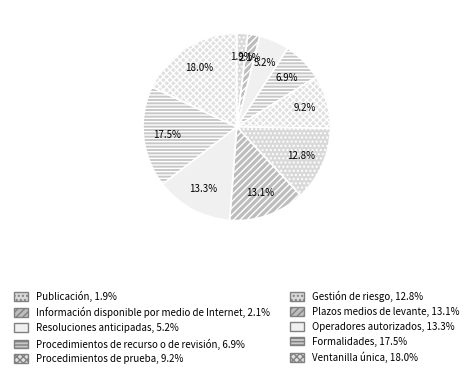

Do Procedimientos de prueba and Operadores autorizados together represent more than half of the pie?

No